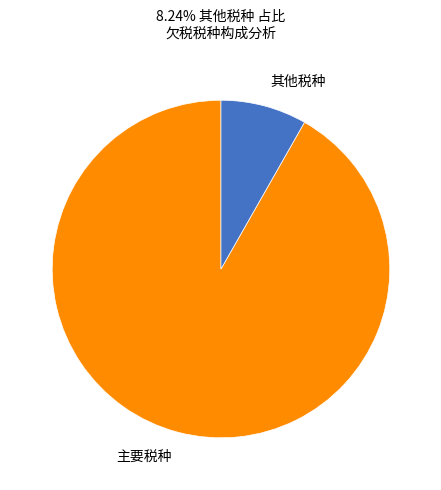

How many segments does this pie chart have?

2